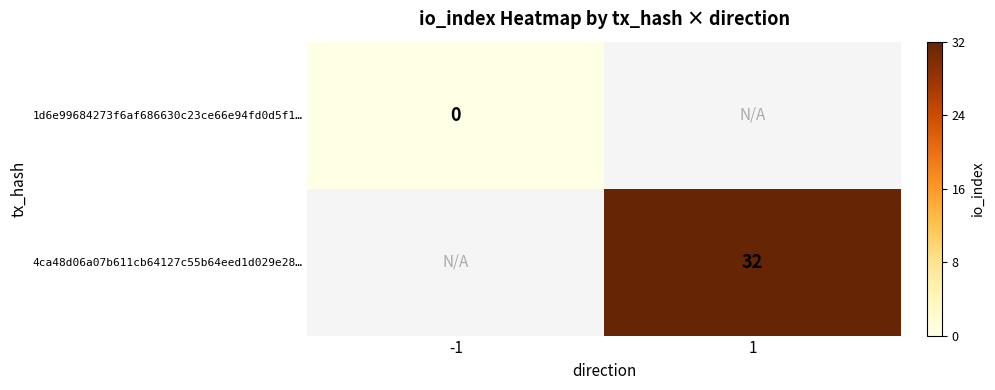

Count the number of data series in this chart.

2